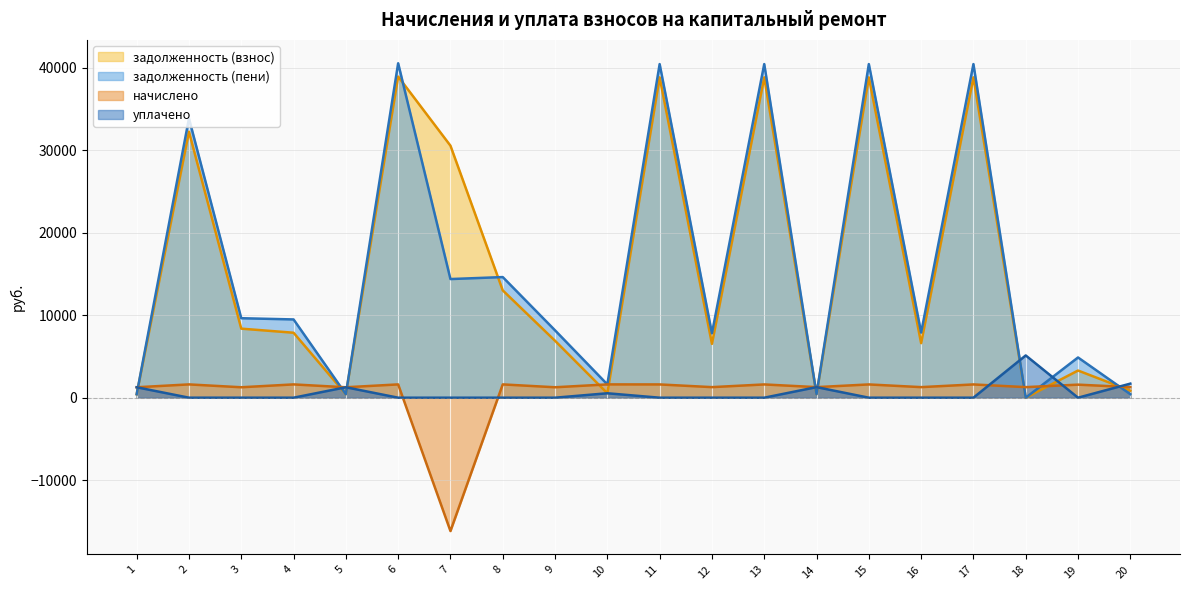

Reading right to left, transcribe all the data shown in this chart.

задолженность (взнос): 20=852.1	19=3294.6	18=0.0	17=38847.7	16=6613.7	15=38847.7	14=427.1	13=38847.7	12=6527.9	11=38847.7	10=537.5	9=6902.1	8=13015.3	7=30560.0	6=38941.8	5=422.0	4=7878.8	3=8373.9	2=32256.2	1=421.9
задолженность (пени): 20=427.1	19=4878.0	18=0.0	17=40456.5	16=7894.8	15=40456.5	14=427.1	13=40456.5	12=7809.1	11=40456.5	10=1612.3	9=8167.6	8=14628.0	7=14387.1	6=40554.4	5=421.5	4=9491.5	3=9639.5	2=33867.0	1=421.4
начислено: 20=1281.2	19=1583.4	18=1281.2	17=1608.8	16=1281.2	15=1608.8	14=1281.2	13=1608.8	12=1281.2	11=1608.8	10=1612.7	9=1265.5	8=1612.7	7=-16172.9	6=1612.7	5=1265.5	4=1612.7	3=1265.5	2=1612.7	1=1265.5
уплачено: 20=1706.2	19=0.0	18=5124.0	17=0.0	16=0.0	15=0.0	14=1281.2	13=0.0	12=0.0	11=0.0	10=537.9	9=0.0	8=0.0	7=0.0	6=0.0	5=1266.0	4=0.0	3=0.0	2=1.8	1=1266.0